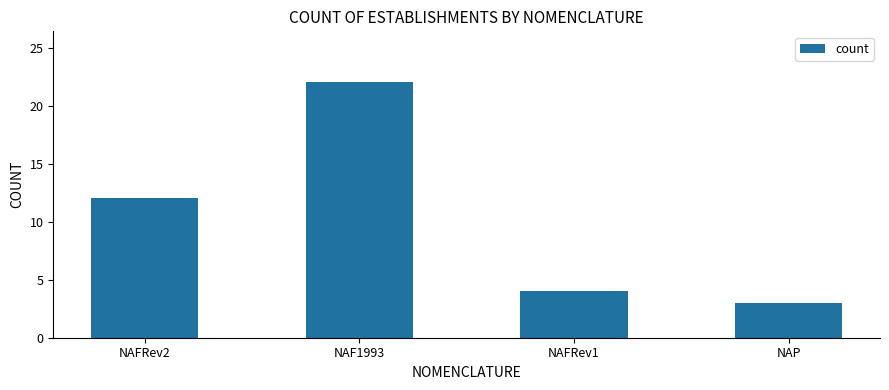

At which label is the value closest to 12?

NAFRev2